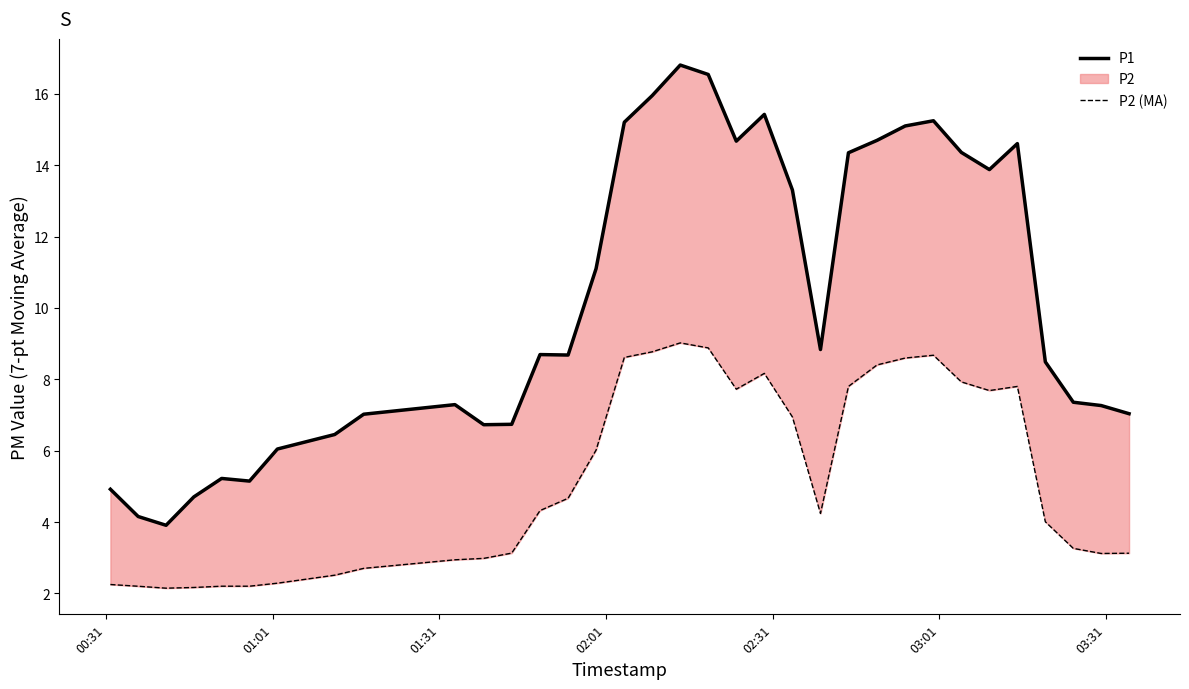

How many values in the P1 series are below 7?

10